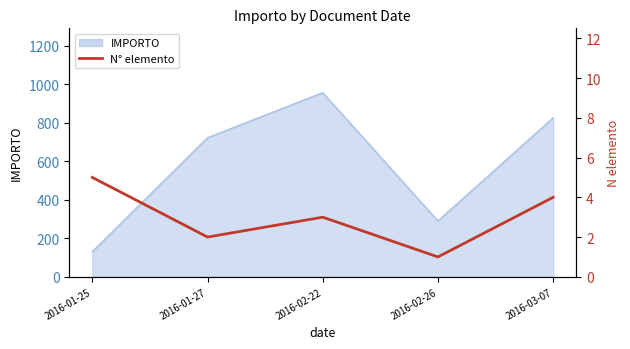

Reading left to right, extract all data points from this chart.

5	2	3	1	4